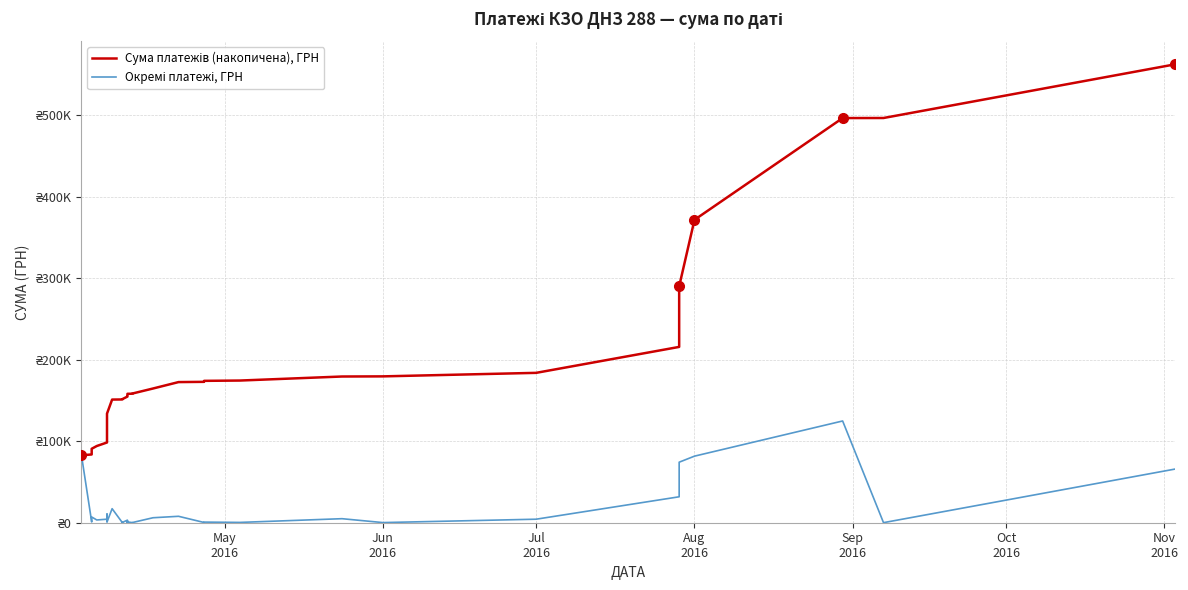

What is the value of the Окремі платежі, ГРН point at the 4th from the left?

3387.1